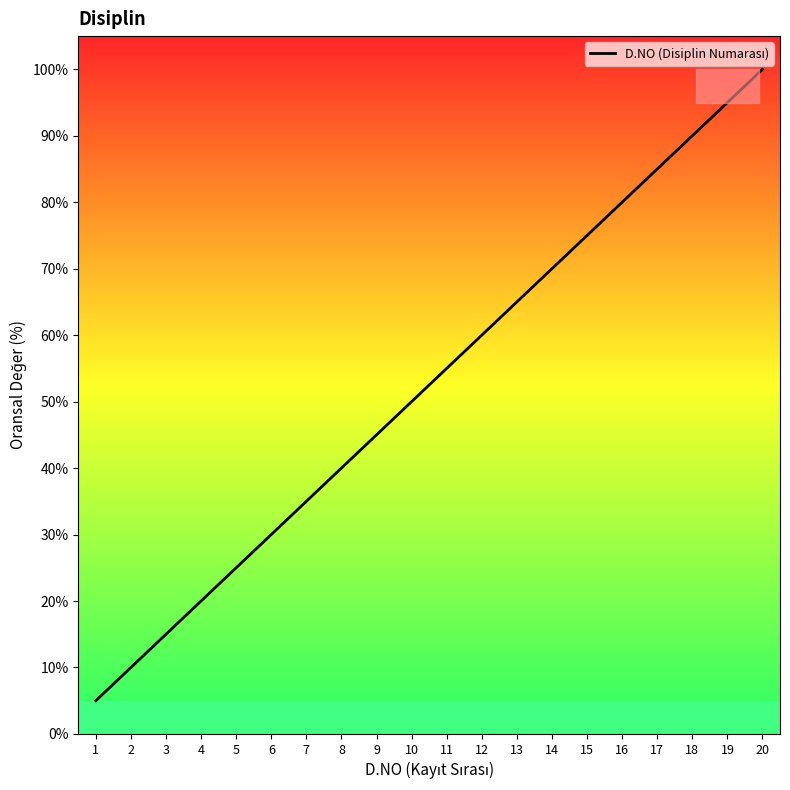

Which category has the highest value across all series?

20